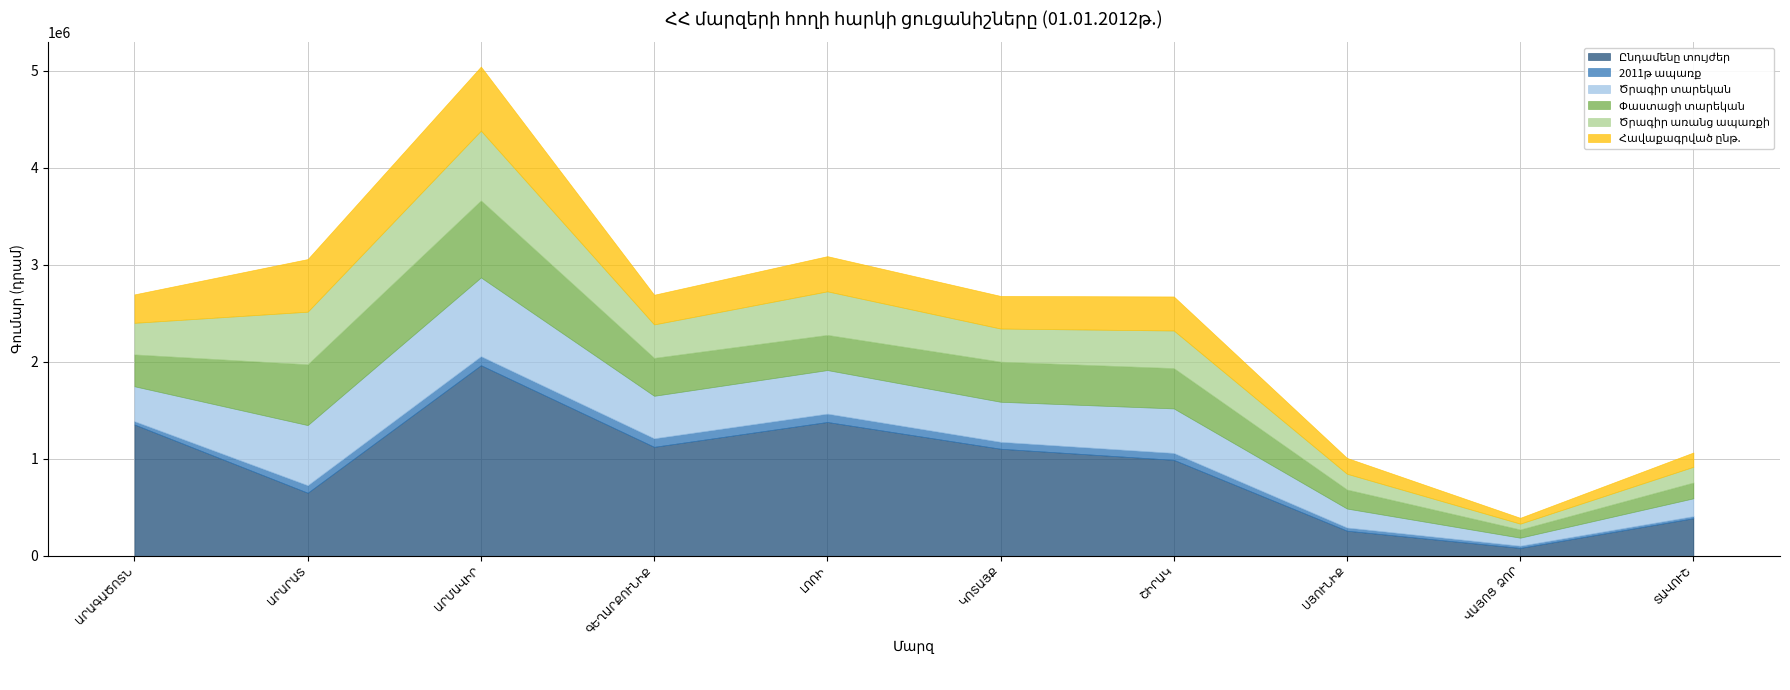

What is the label of the 2nd point from the right?

ՎԱՅՈՑ  ՁՈՐ